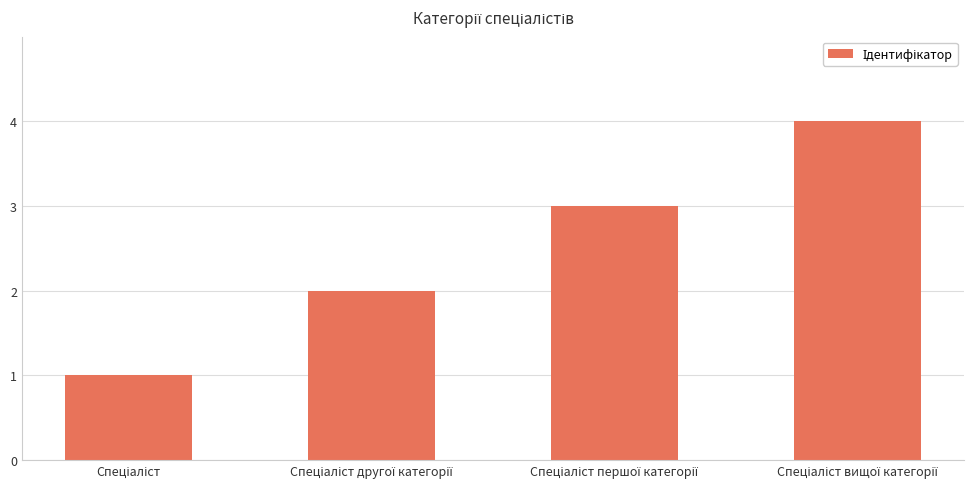

What is the sum of all values?

10